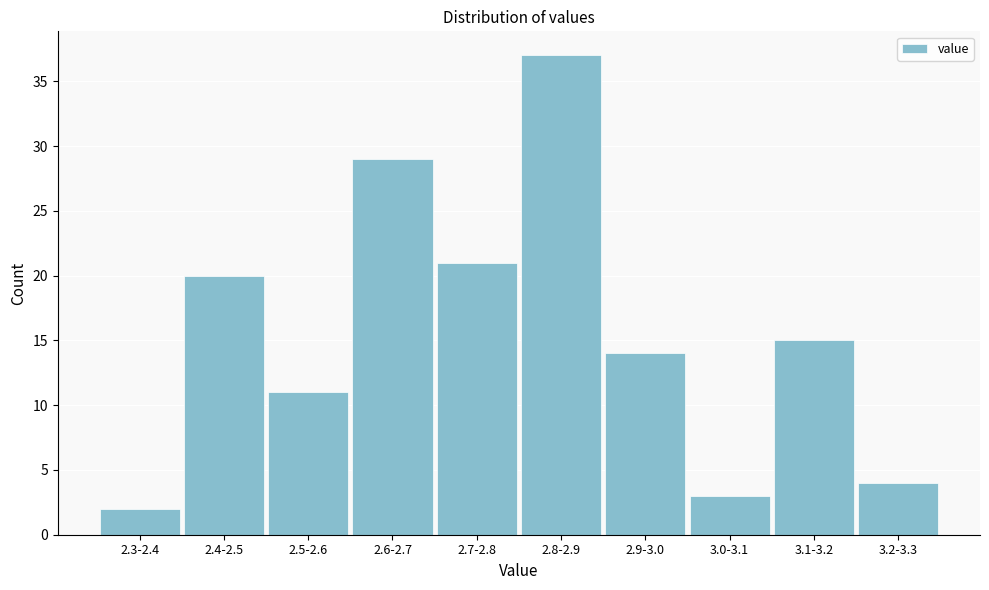

Reading left to right, what are all the values shown in this chart?

2	20	11	29	21	37	14	3	15	4